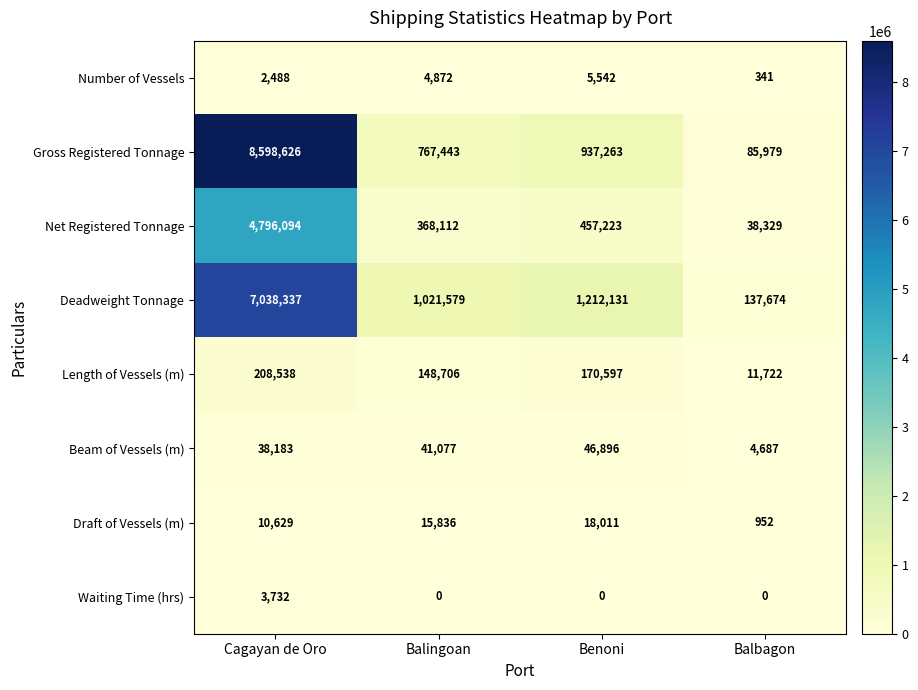

True or false: Draft of Vessels (m) has a value of 952 at Balbagon.

True